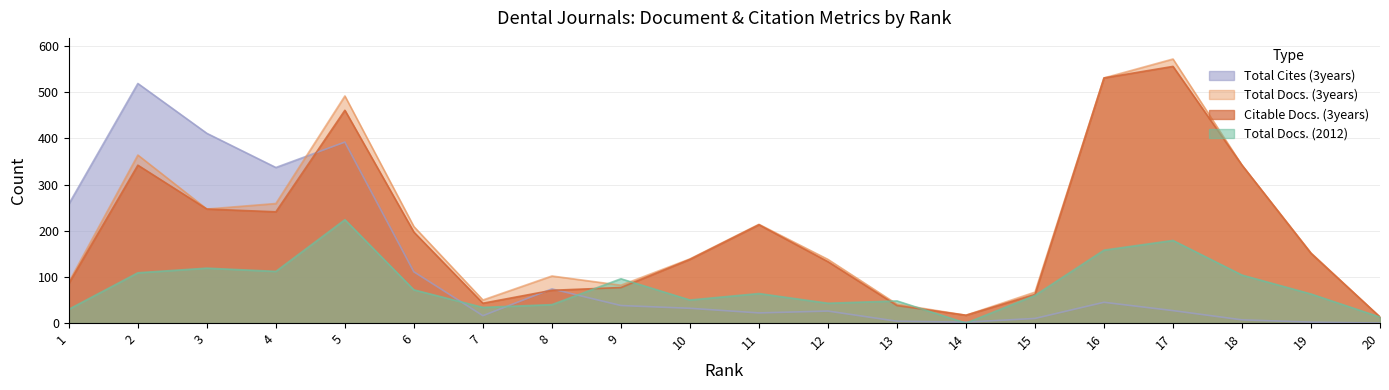

Which series has the largest total across all categories?

Total Docs. (3years)